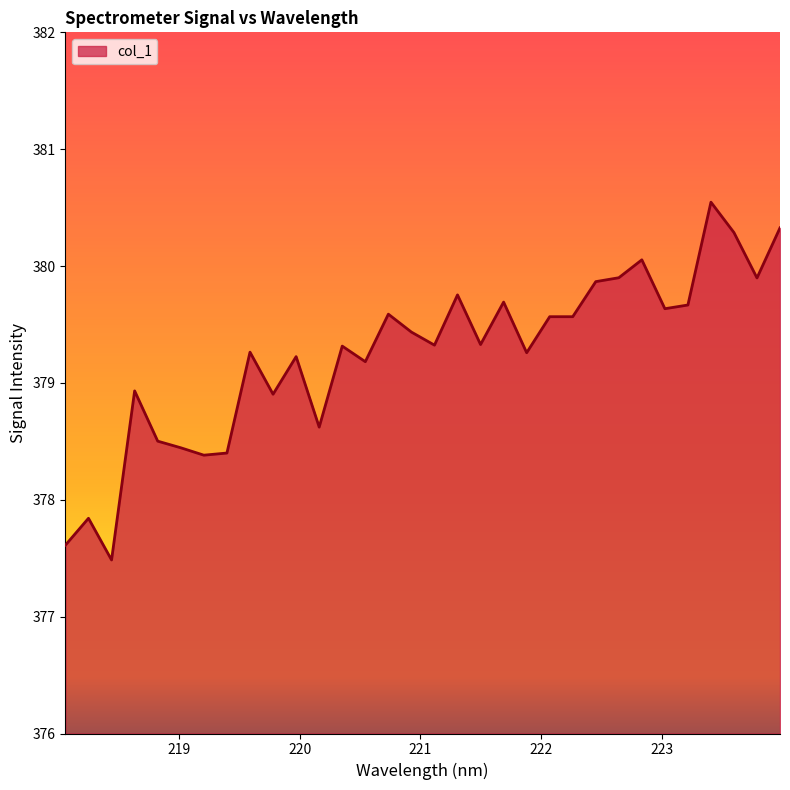

What is the minimum value shown in the chart?

377.5